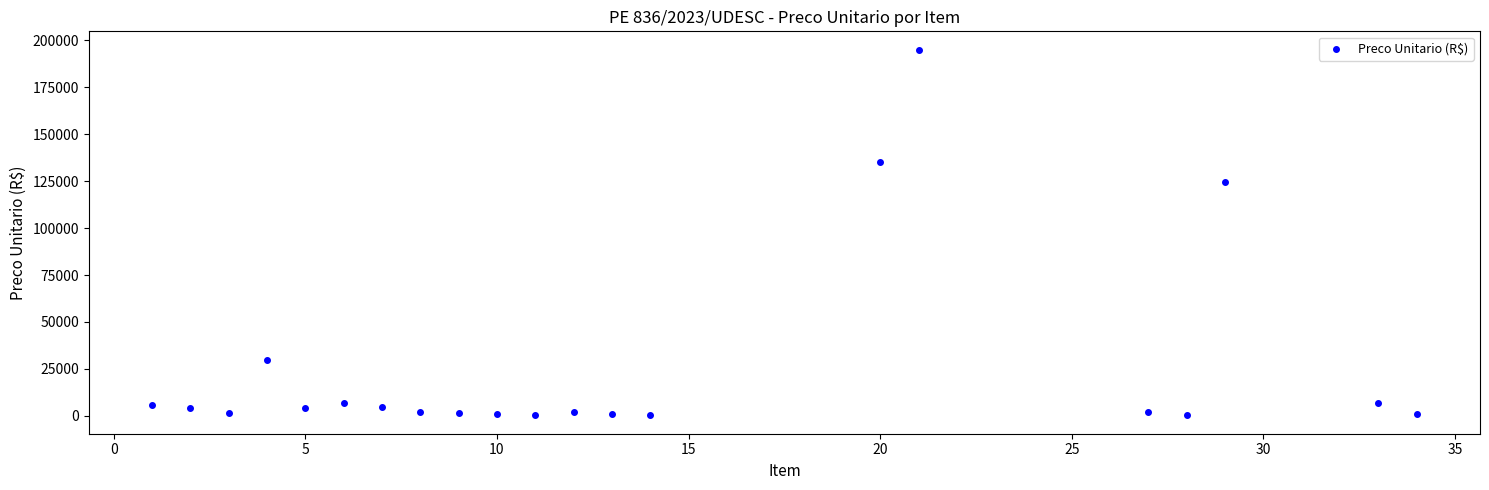

What is the range of X values (max minus min)?

33.0